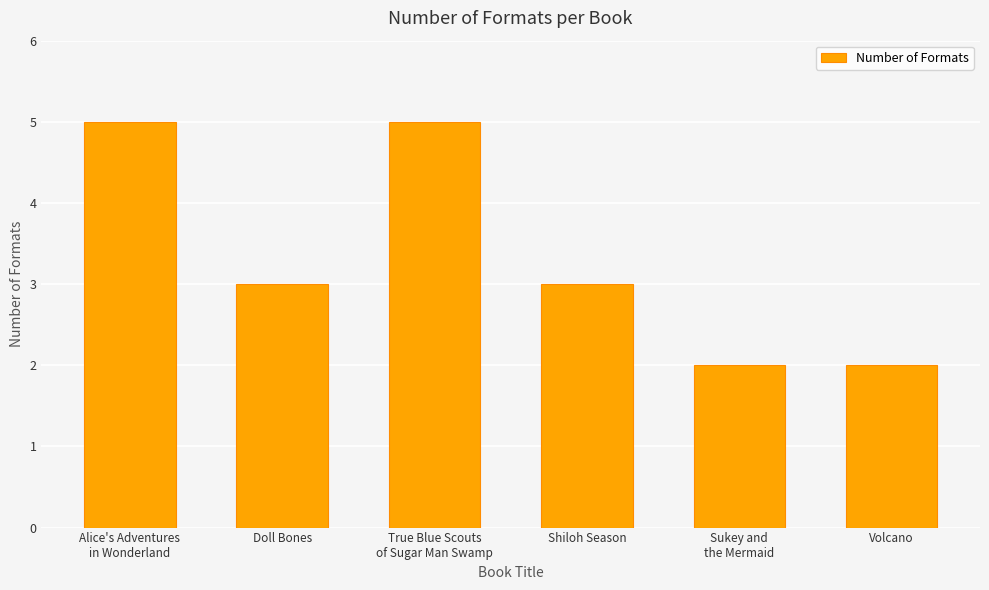

Which has a higher value, Alice's Adventures
in Wonderland or Shiloh Season?

Alice's Adventures
in Wonderland